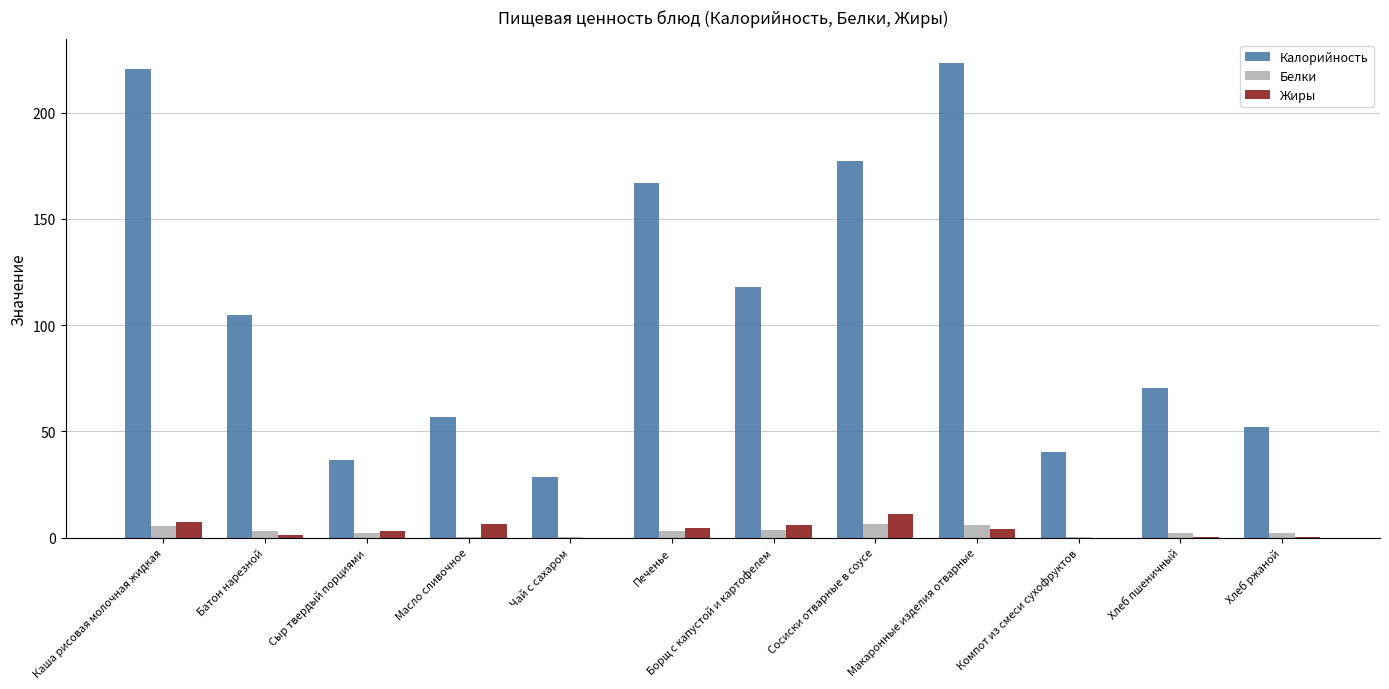

Is the value of Жиры at Борщ с капустой и картофелем greater than the value of Белки at Компот из смеси сухофруктов?

Yes